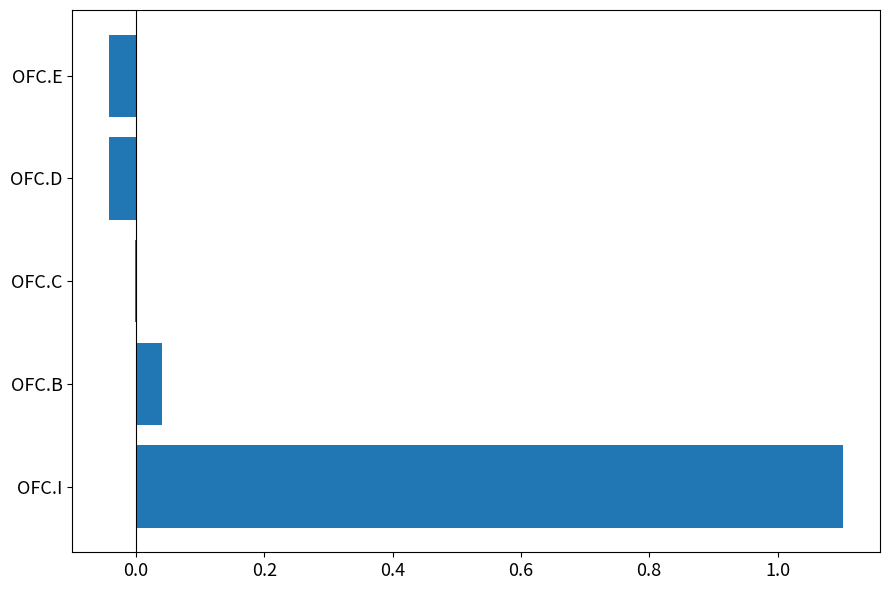

The value at OFC.D is -0.1. True or false?

False